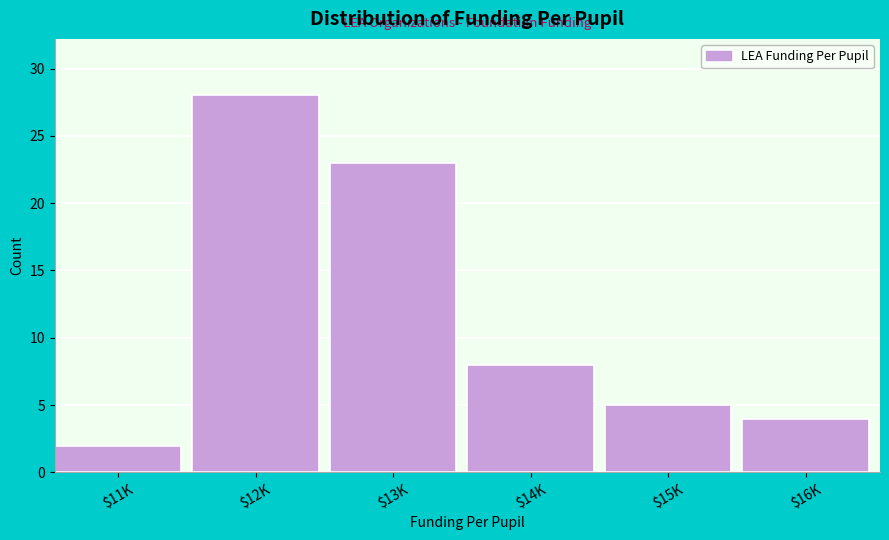

Reading left to right, list all the values displayed in this chart.

2	28	23	8	5	4